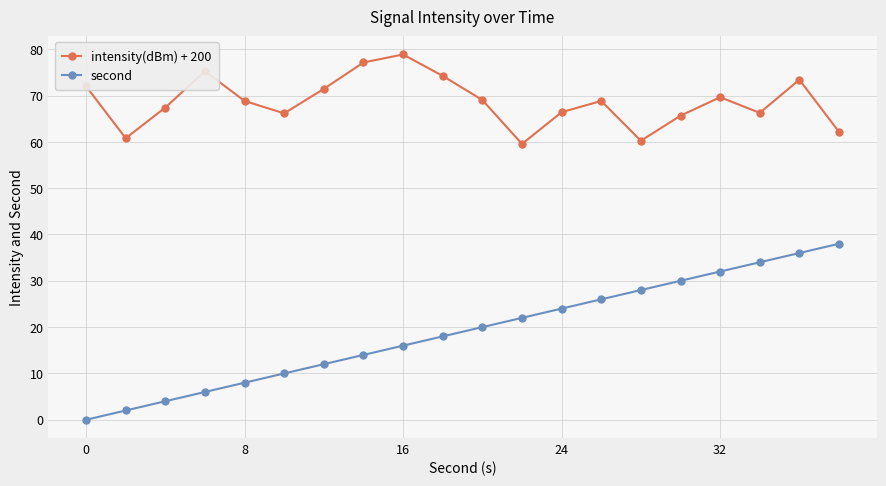

How many categories are shown in the chart?

20